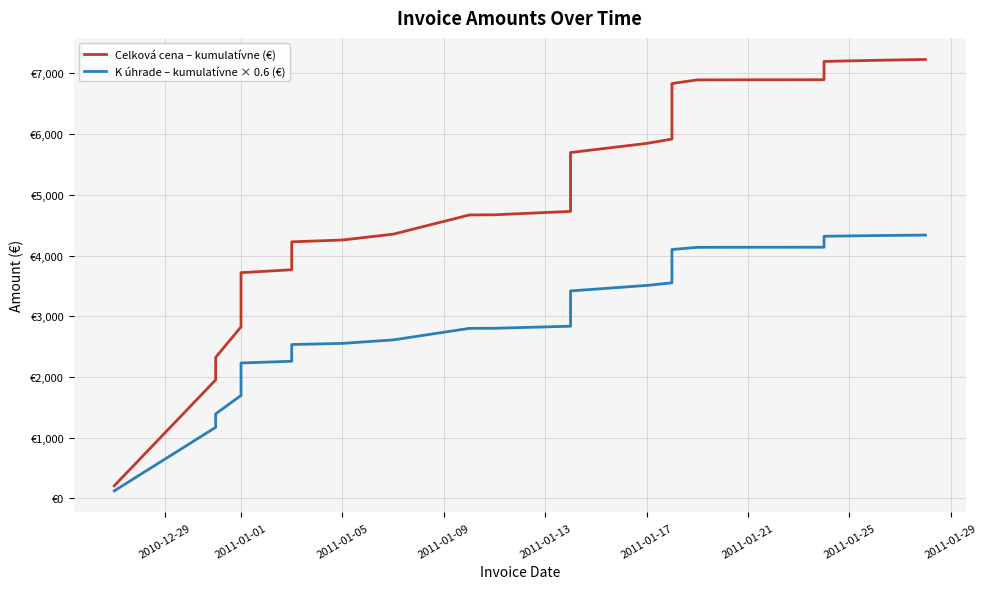

True or false: Celková cena – kumulatívne (€) and K úhrade – kumulatívne × 0.6 (€) cross at least once.

False